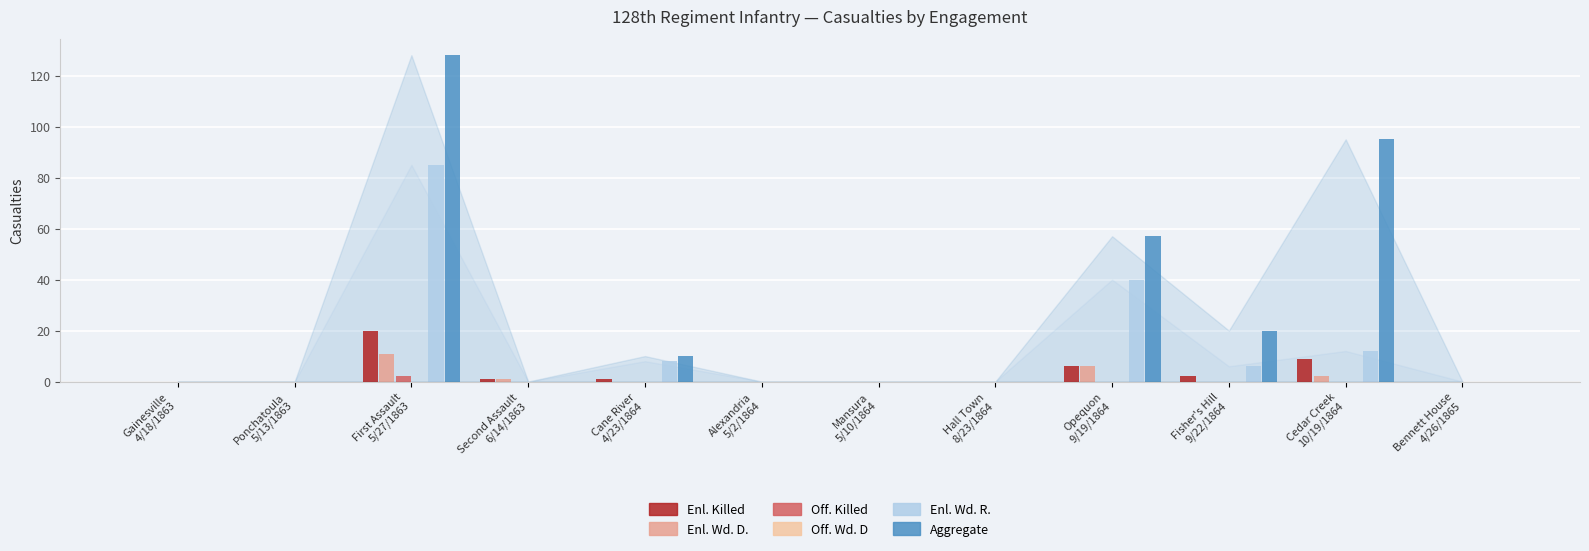

Which series has the largest total across all categories?

Aggregate